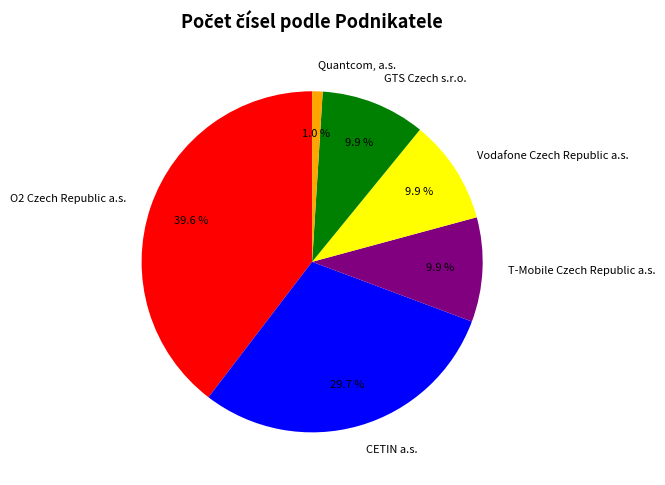

What is the ratio of the value at T-Mobile Czech Republic a.s. to the value at GTS Czech s.r.o.?

1.0